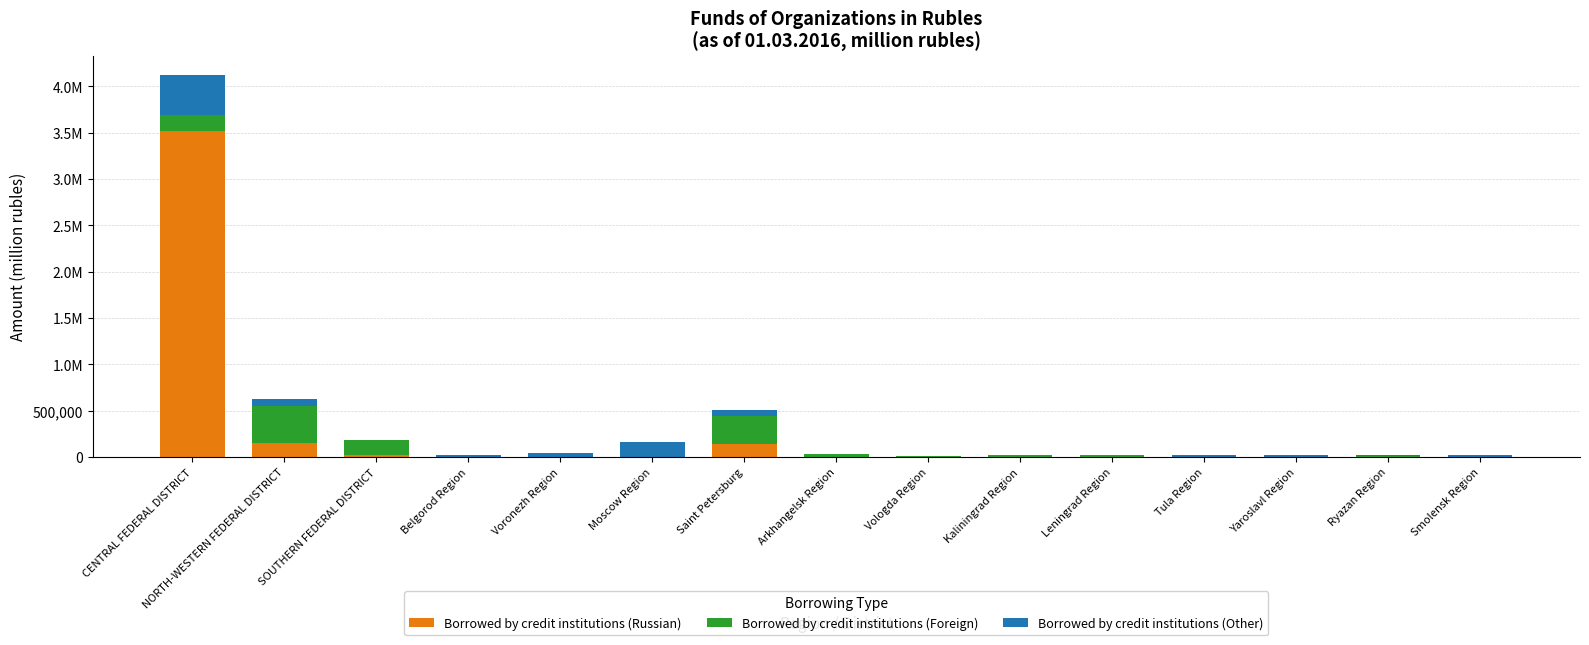

Rank the categories by Borrowed by credit institutions (Russian) value from highest to lowest.

CENTRAL FEDERAL DISTRICT, NORTH-WESTERN FEDERAL DISTRICT, Saint Petersburg, SOUTHERN FEDERAL DISTRICT, Ryazan Region, Moscow Region, Vologda Region, Yaroslavl Region, Kaliningrad Region, Belgorod Region, Leningrad Region, Smolensk Region, Tula Region, Voronezh Region, Arkhangelsk Region